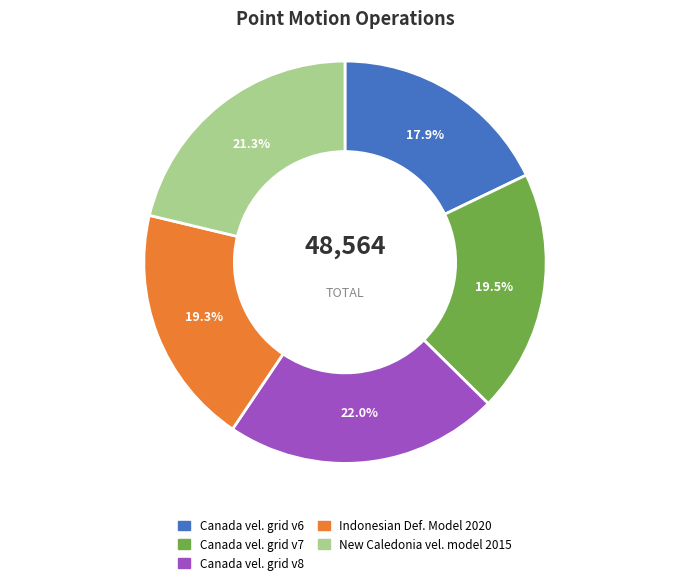

To the nearest percent, what is the difference between the largest and smallest slice percentages?

4%